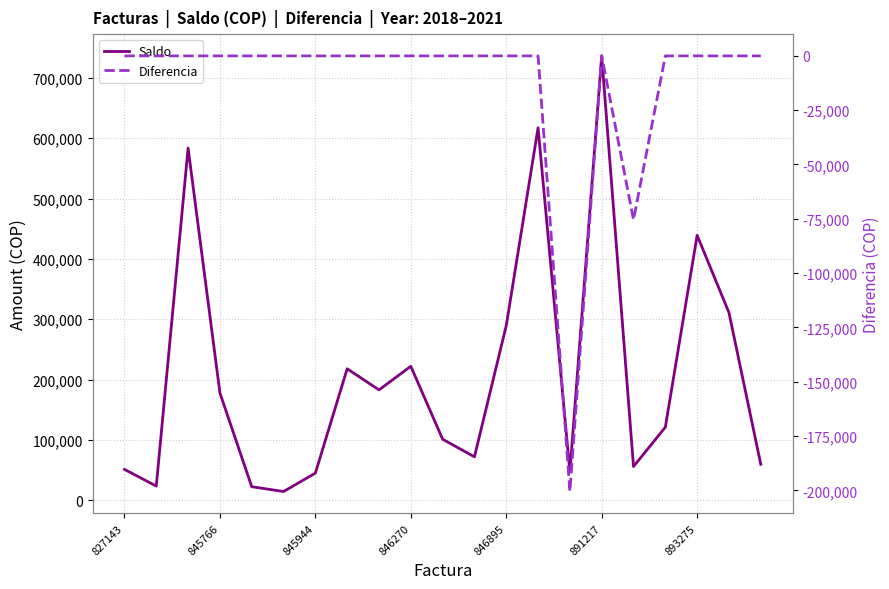

What is the difference between the second highest and minimum values in the Saldo series?

602750